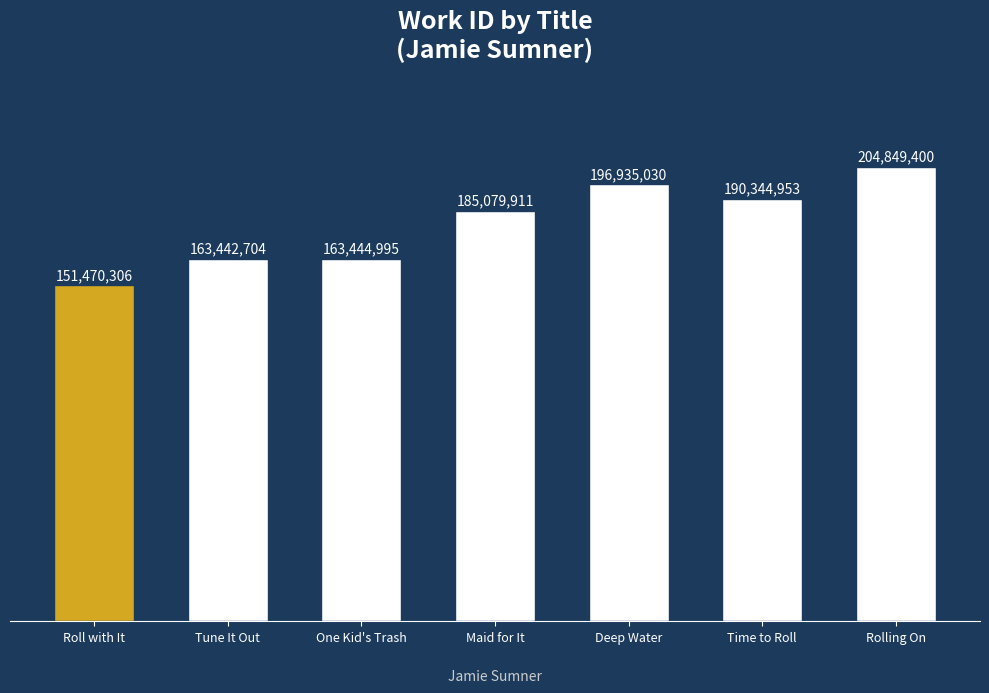

List the labels in order of value, smallest first.

Roll with It, Tune It Out, One Kid's Trash, Maid for It, Time to Roll, Deep Water, Rolling On